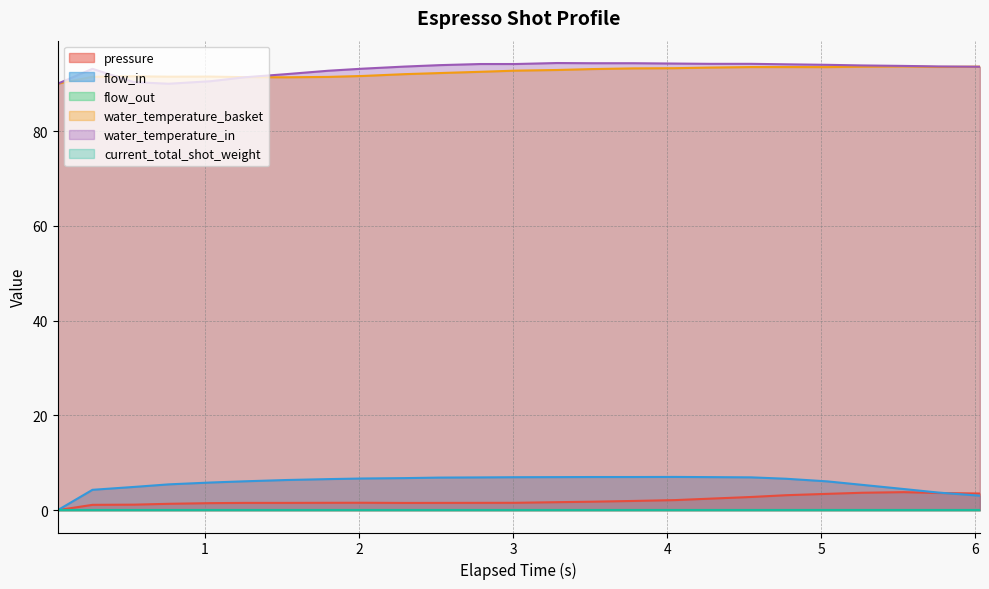

True or false: water_temperature_basket and pressure cross at least once.

False